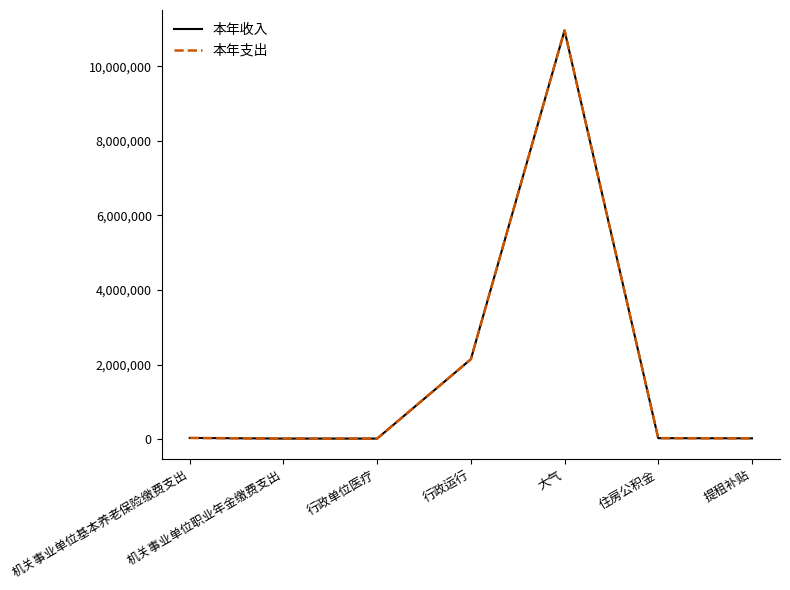

Is this an area chart (filled region under the line)?

No